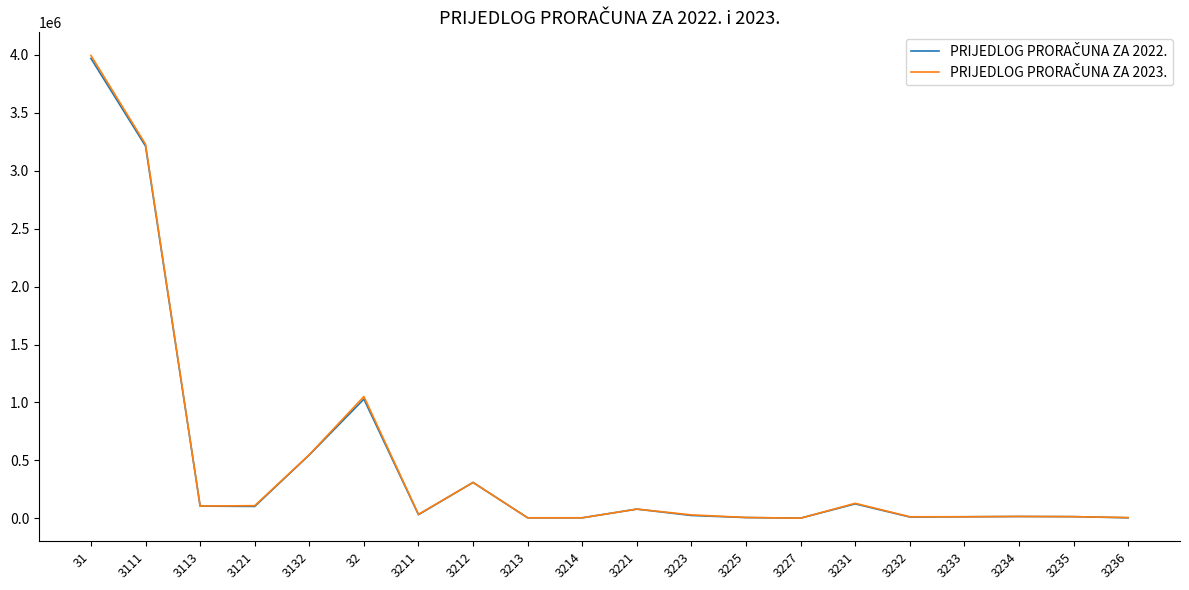

At which category is the sum across all series the highest?

31